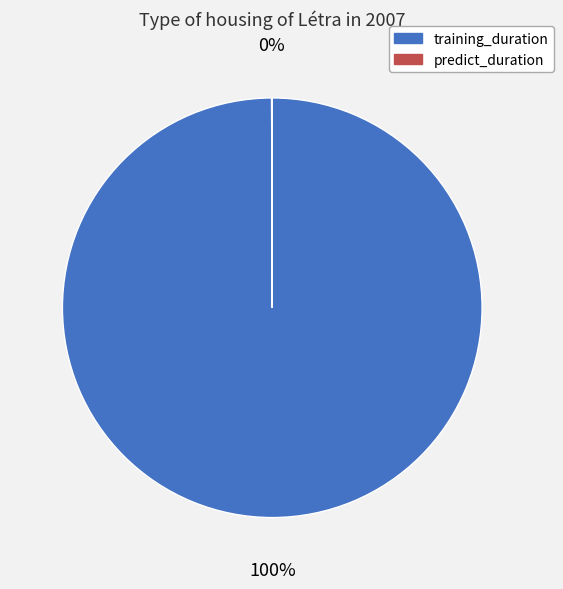

What is the largest slice in the pie chart?

training_duration